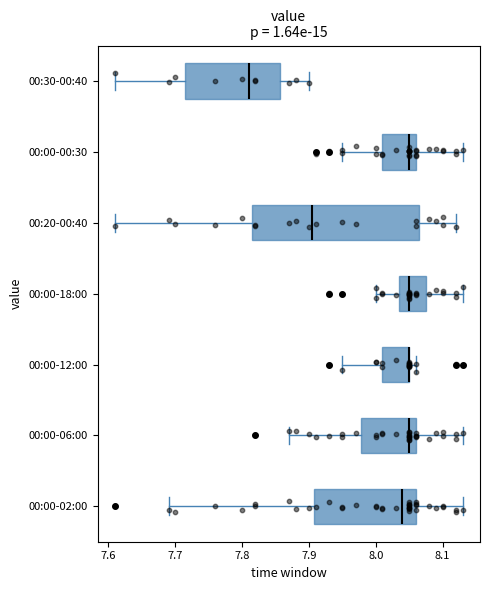

Where does the left whisker of the box for 00:30-00:40 end on the x-axis? The values are not printed on the chart, so give them approximately, as read against the axis.

7.61